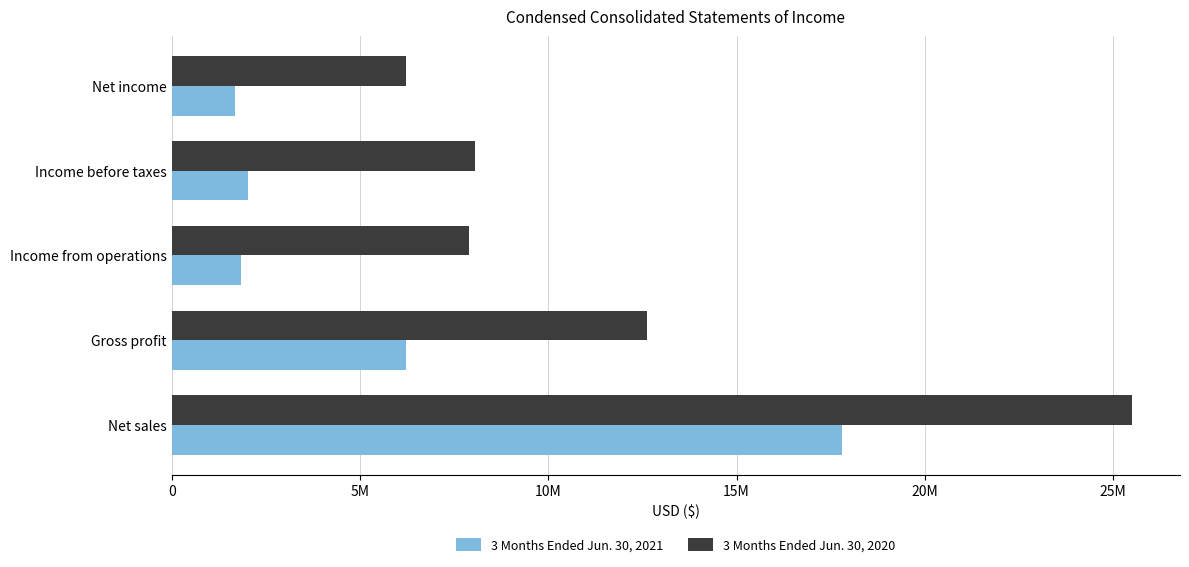

Where is 3 Months Ended Jun. 30, 2021 nearest to the value 9738500?

Gross profit